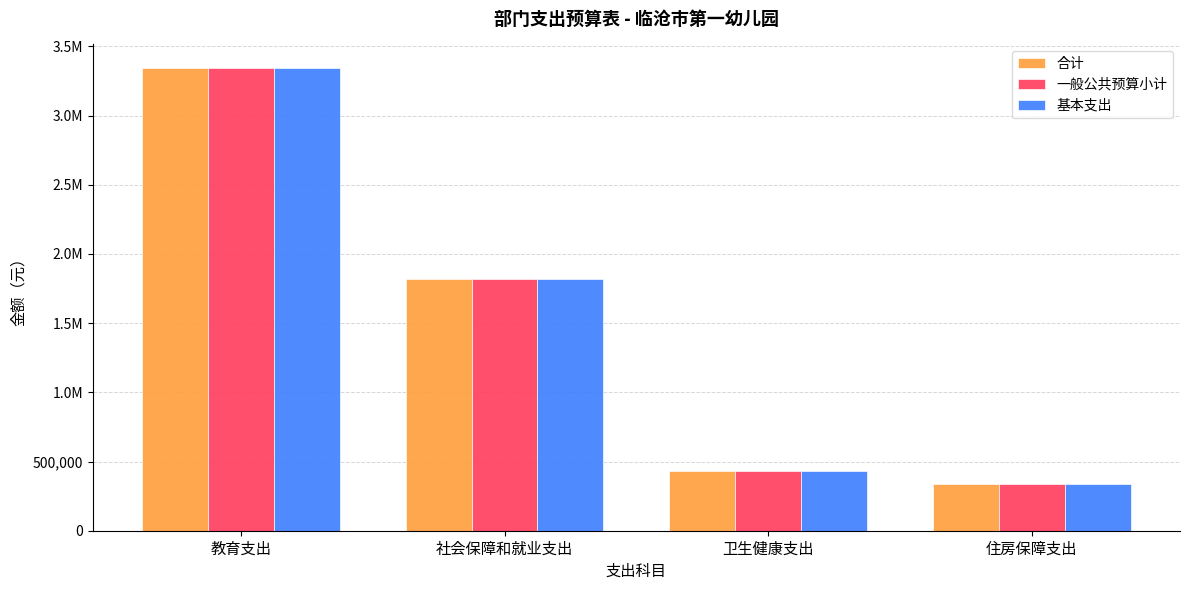

What position from the right is 社会保障和就业支出?

3